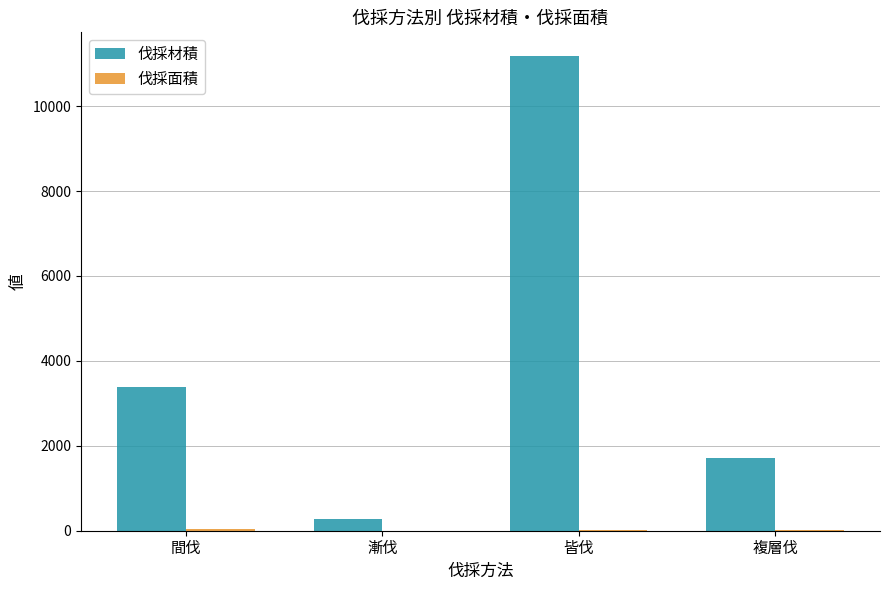

Which series has the largest total across all categories?

伐採材積